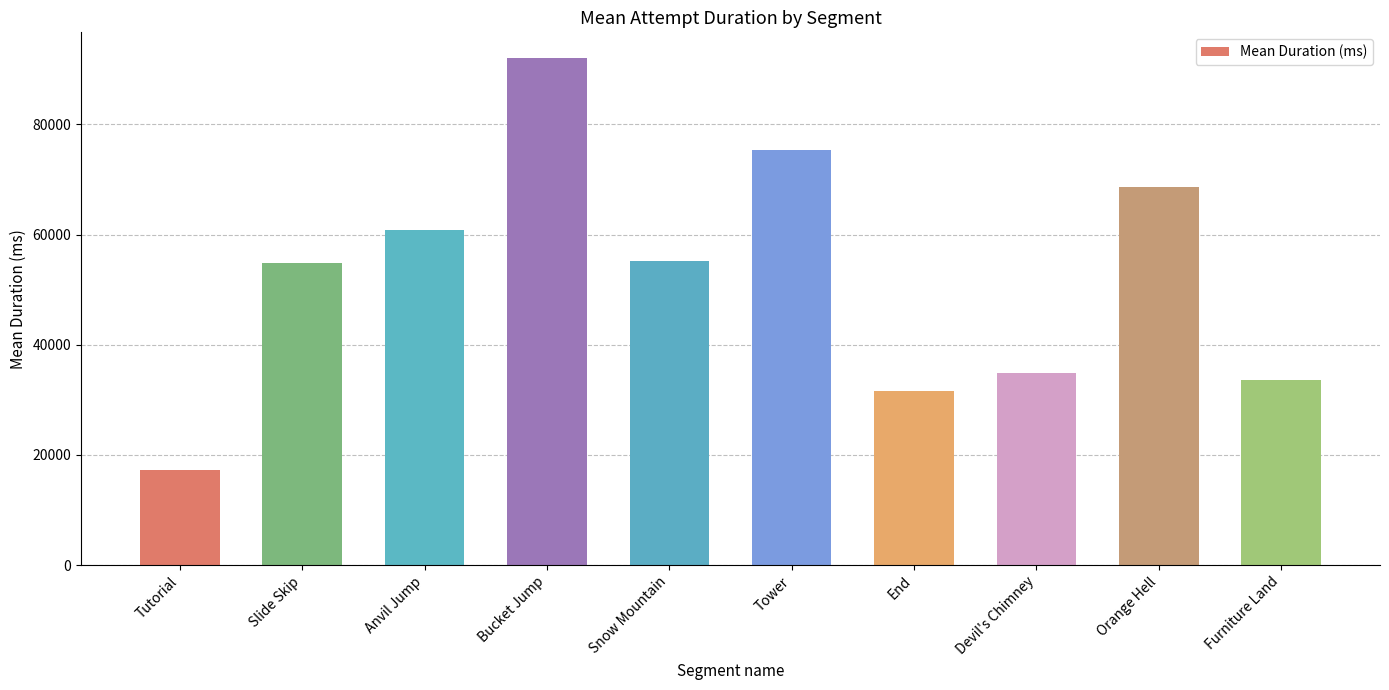

Does the chart contain any negative values?

No